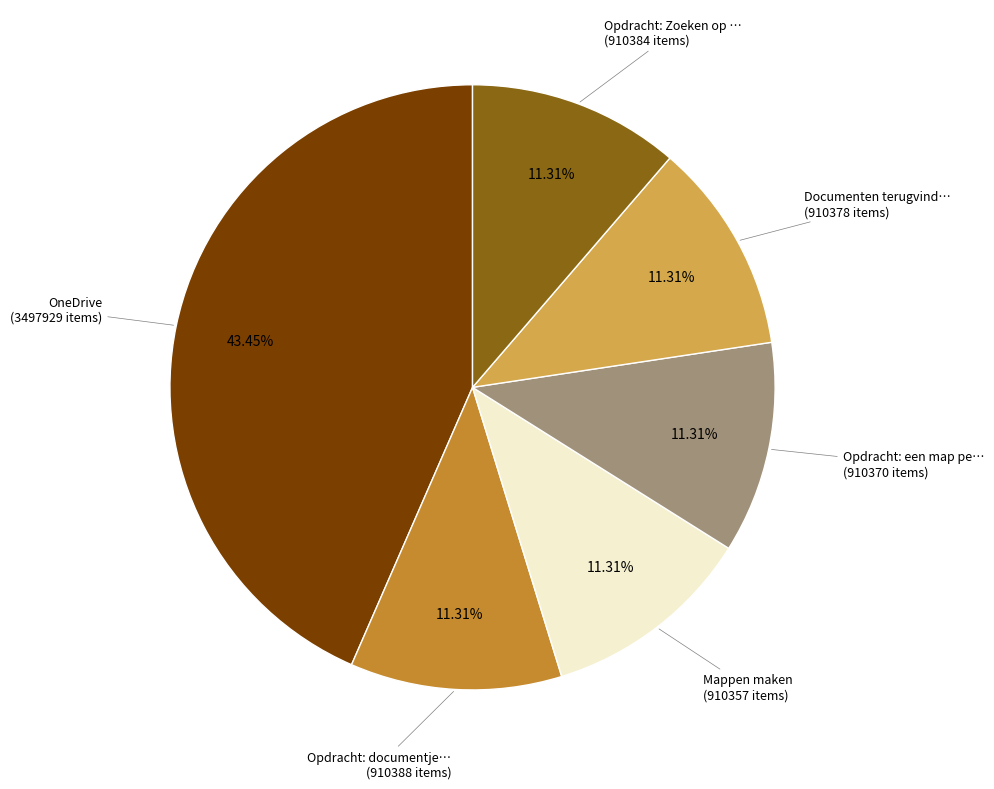

Does any single category account for the majority?

No